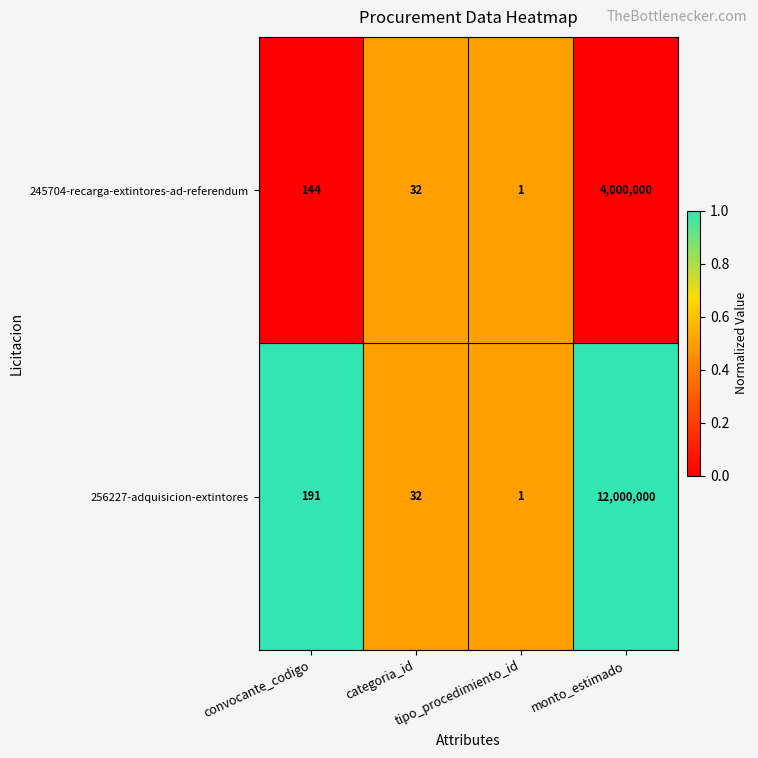

Which series has the largest total across all categories?

256227-adquisicion-extintores